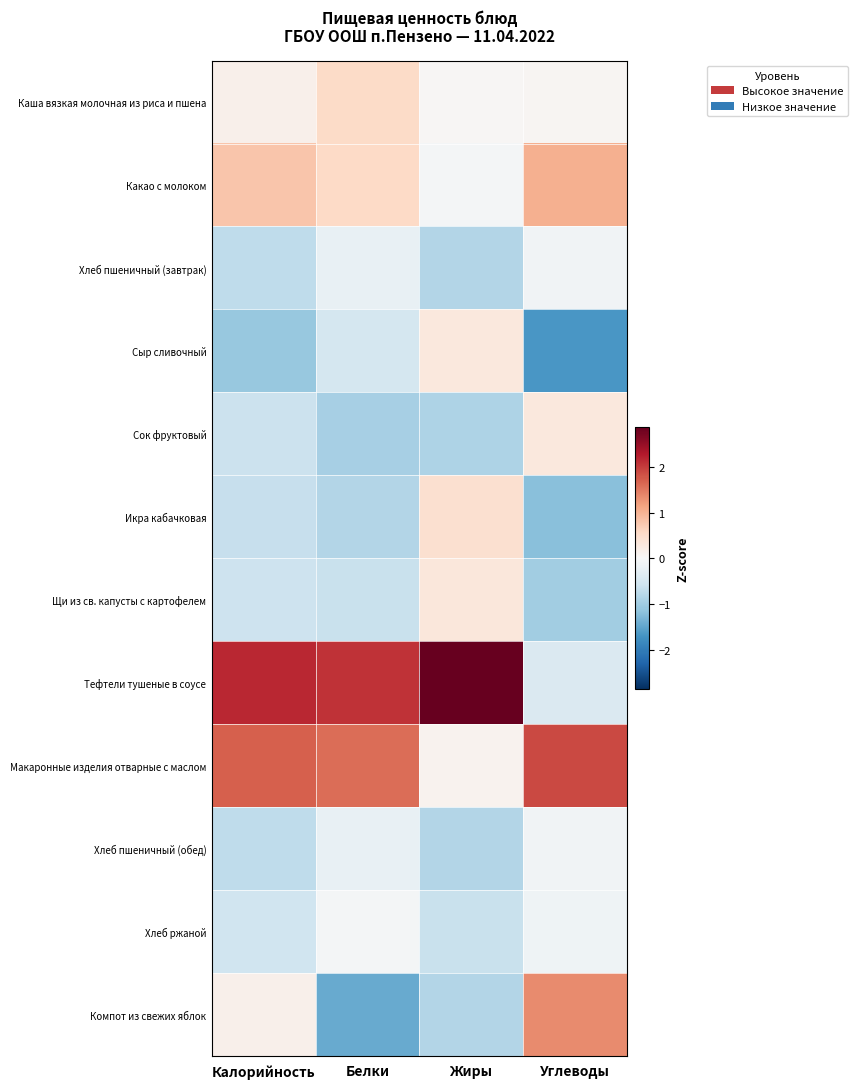

Reading left to right, list all the values displayed in this chart.

Каша вязкая молочная из риса и пшена: Калорийность=0.1	Белки=0.5	Жиры=0.0	Углеводы=0.1
Какао с молоком: Калорийность=0.8	Белки=0.6	Жиры=-0.1	Углеводы=1.0
Хлеб пшеничный (завтрак): Калорийность=-0.7	Белки=-0.2	Жиры=-0.8	Углеводы=-0.1
Сыр сливочный: Калорийность=-1.1	Белки=-0.5	Жиры=0.3	Углеводы=-1.7
Сок фруктовый: Калорийность=-0.6	Белки=-0.9	Жиры=-0.9	Углеводы=0.3
Икра кабачковая: Калорийность=-0.7	Белки=-0.8	Жиры=0.5	Углеводы=-1.2
Щи из св. капусты с картофелем: Калорийность=-0.6	Белки=-0.6	Жиры=0.3	Углеводы=-1.0
Тефтели тушеные в соусе: Калорийность=2.2	Белки=2.1	Жиры=2.9	Углеводы=-0.4
Макаронные изделия отварные с маслом: Калорийность=1.7	Белки=1.6	Жиры=0.1	Углеводы=1.9
Хлеб пшеничный (обед): Калорийность=-0.7	Белки=-0.2	Жиры=-0.8	Углеводы=-0.1
Хлеб ржаной: Калорийность=-0.6	Белки=-0.0	Жиры=-0.6	Углеводы=-0.1
Компот из свежих яблок: Калорийность=0.2	Белки=-1.4	Жиры=-0.9	Углеводы=1.3